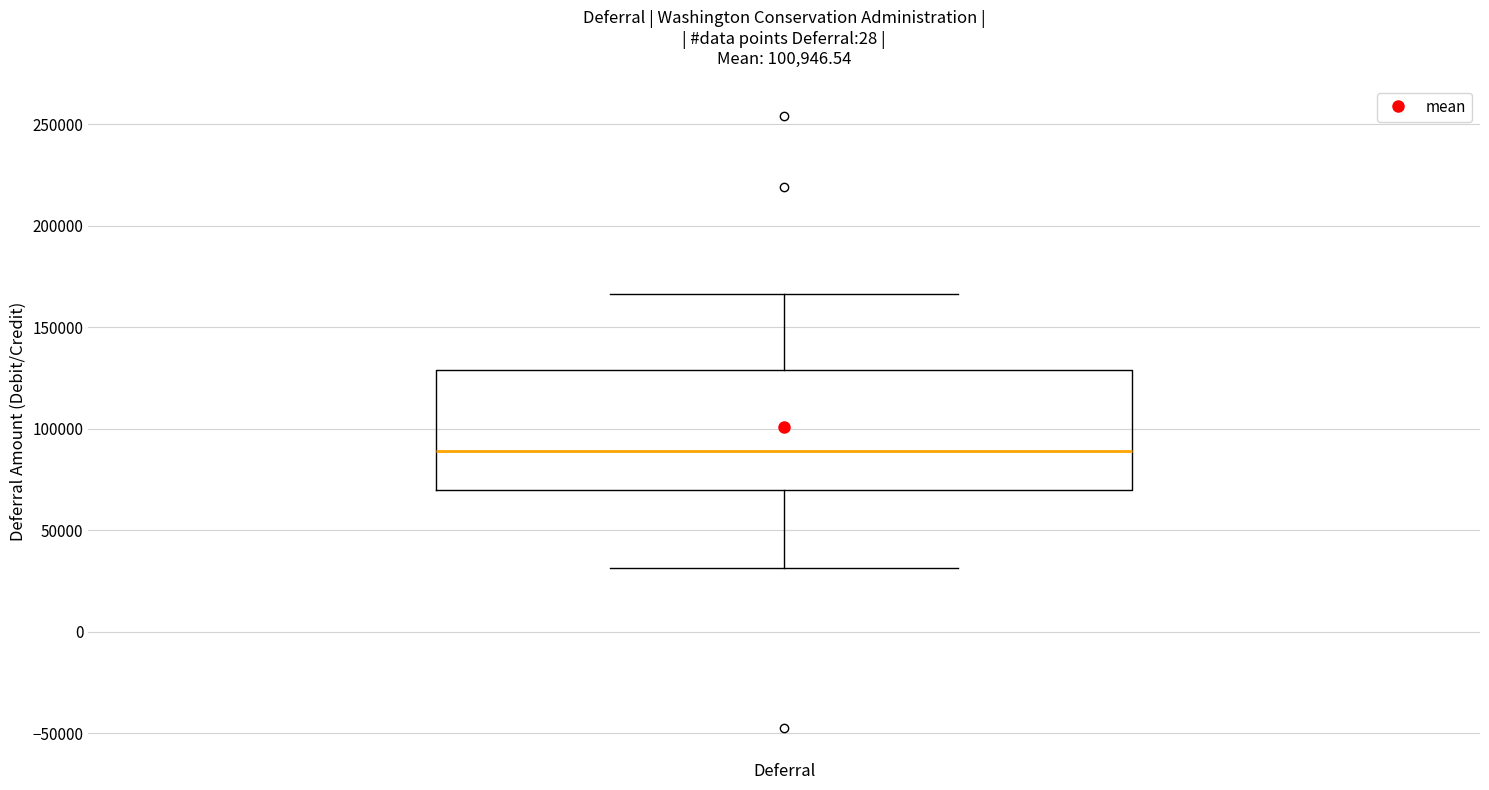

Transcribe this box plot: give where the median line is, the range the box spans, and where the two whiskers end, as read against the y-axis. The values are not printed on the chart, so give them approximately, as read against the axis.

median 90000, box 70000 to 130000, whiskers 30000 to 165000